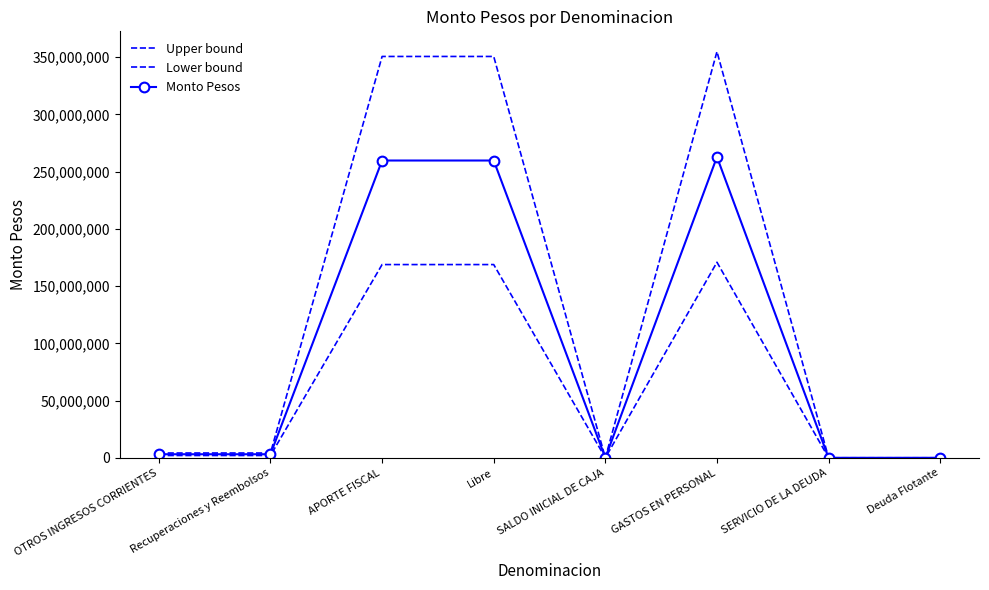

Which series has the largest total across all categories?

Upper bound